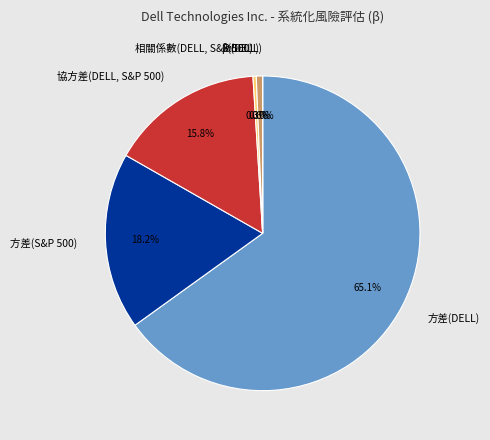

To the nearest percent, what is the average slice percentage?

17%